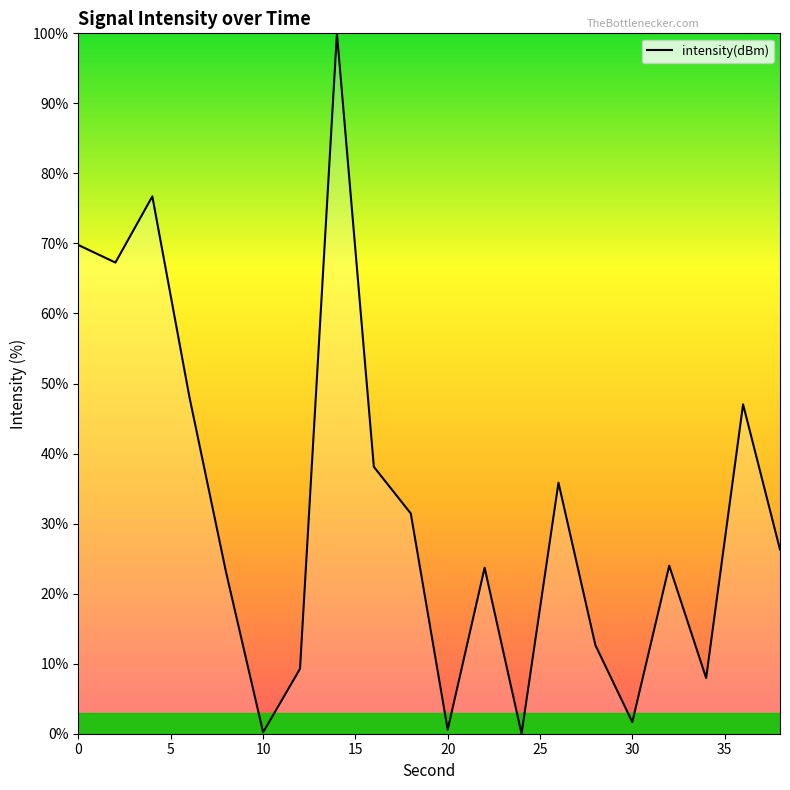

What is the difference between the maximum and minimum values?

100.0